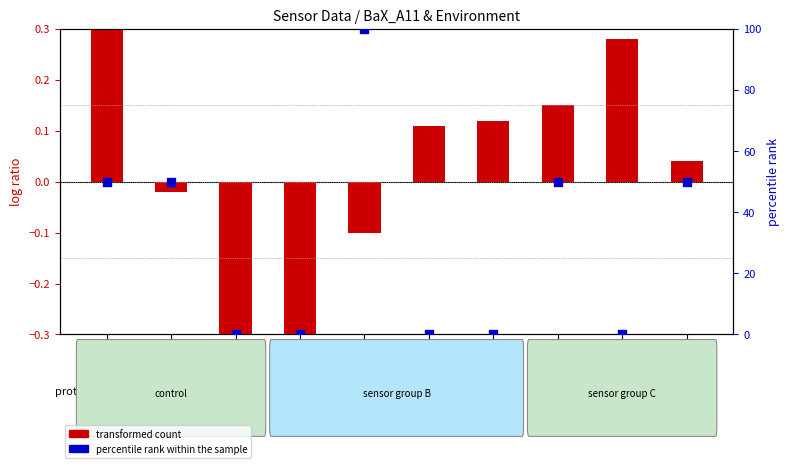

Which series has the largest total across all categories?

percentile rank within the sample